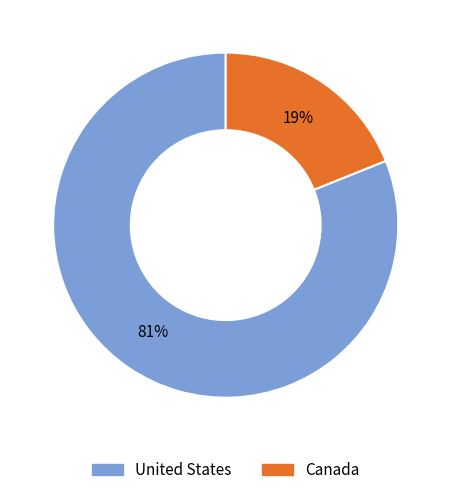

Does United States account for over 50% of the chart?

Yes